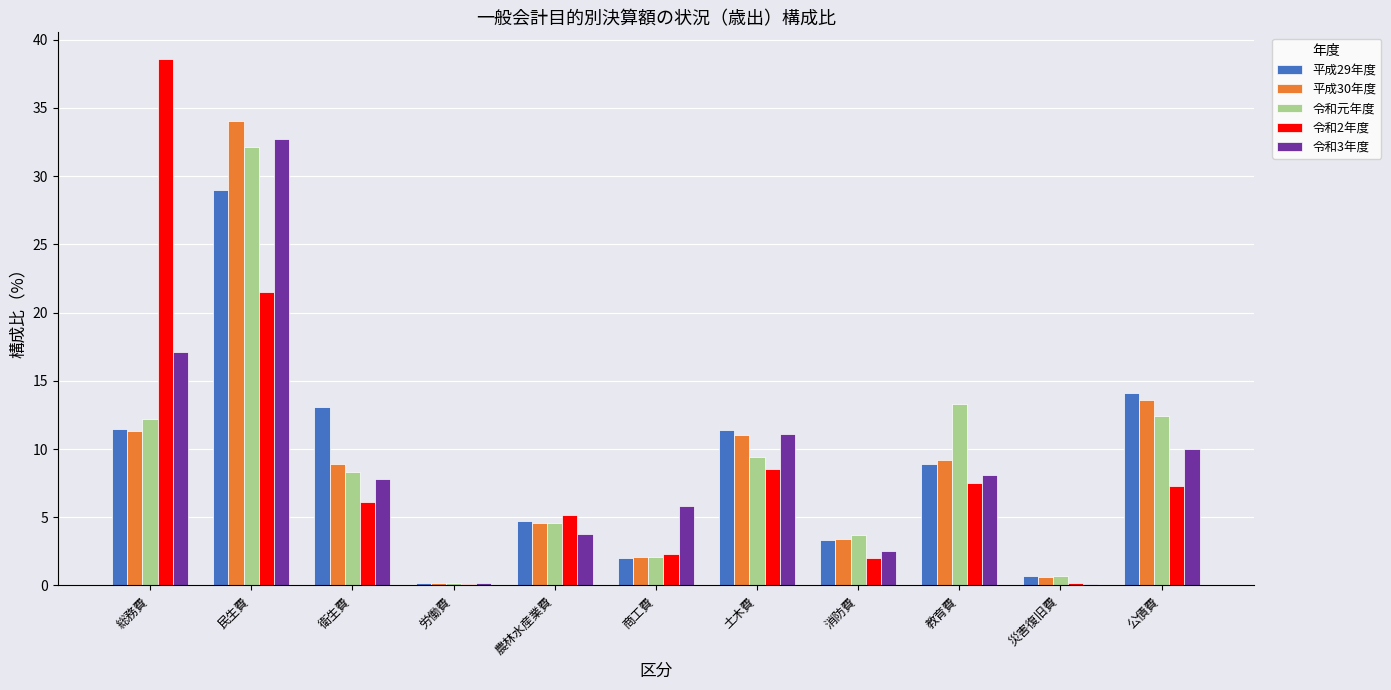

What is the total value across all series at 民生費?

149.3